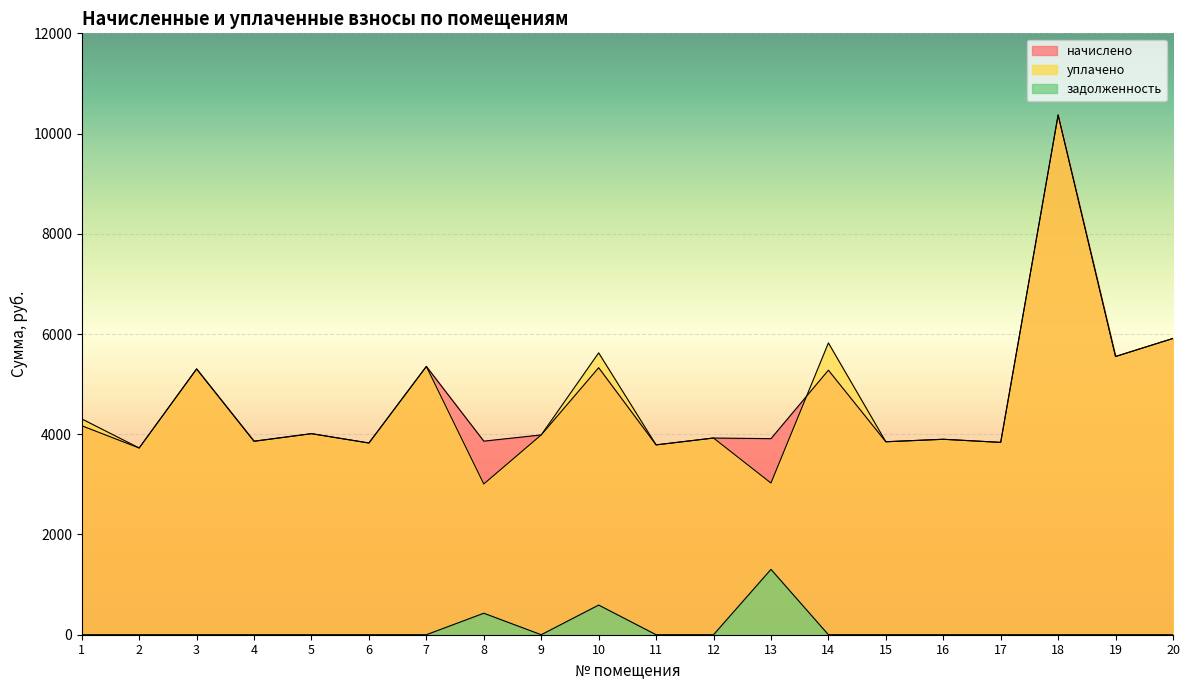

Which category has the highest value across all series?

18